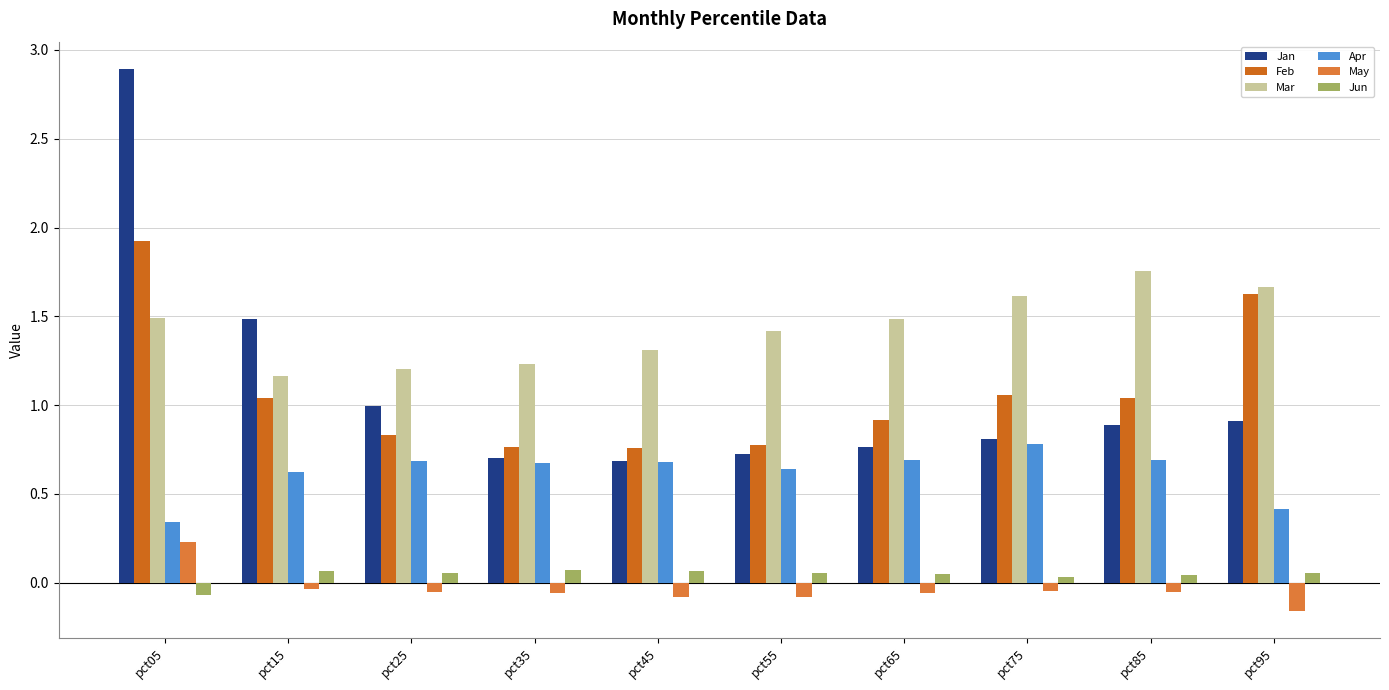

The value of Feb at pct95 is 1.6. True or false?

True